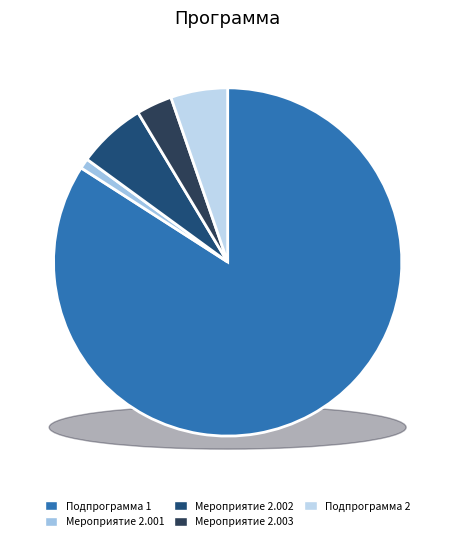

Is the sum of Мероприятие 2.001 and Мероприятие 2.003 greater than half?

No